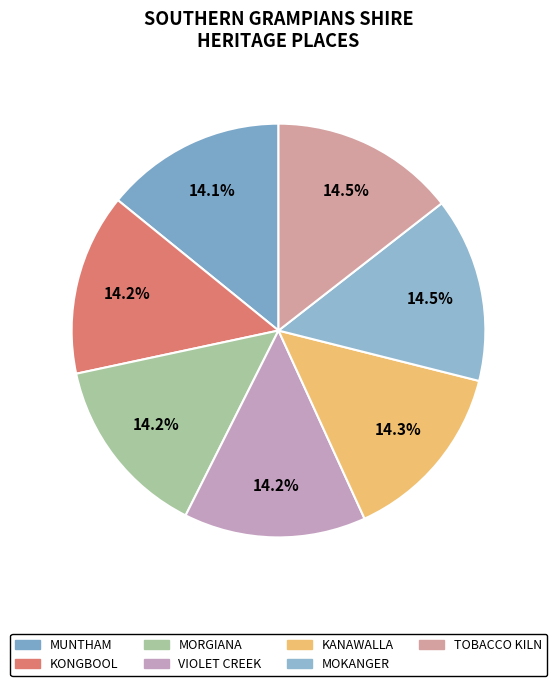

How many slices are in this pie chart?

7